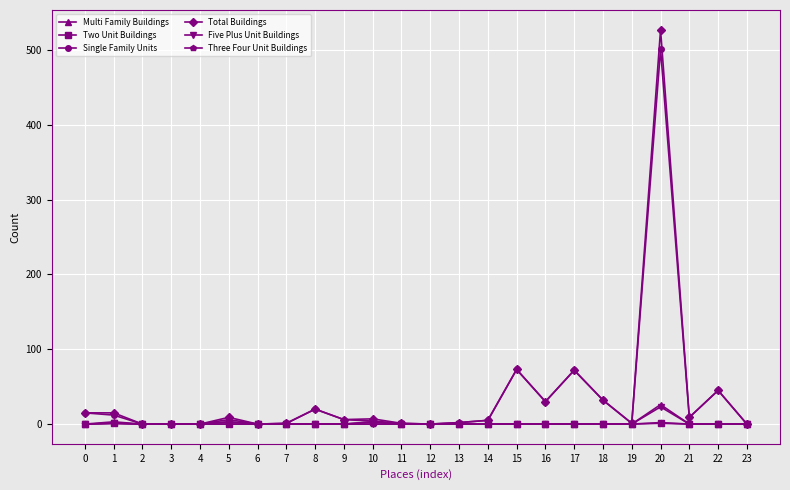

The Five Plus Unit Buildings series shows 0 at 10. True or false?

True